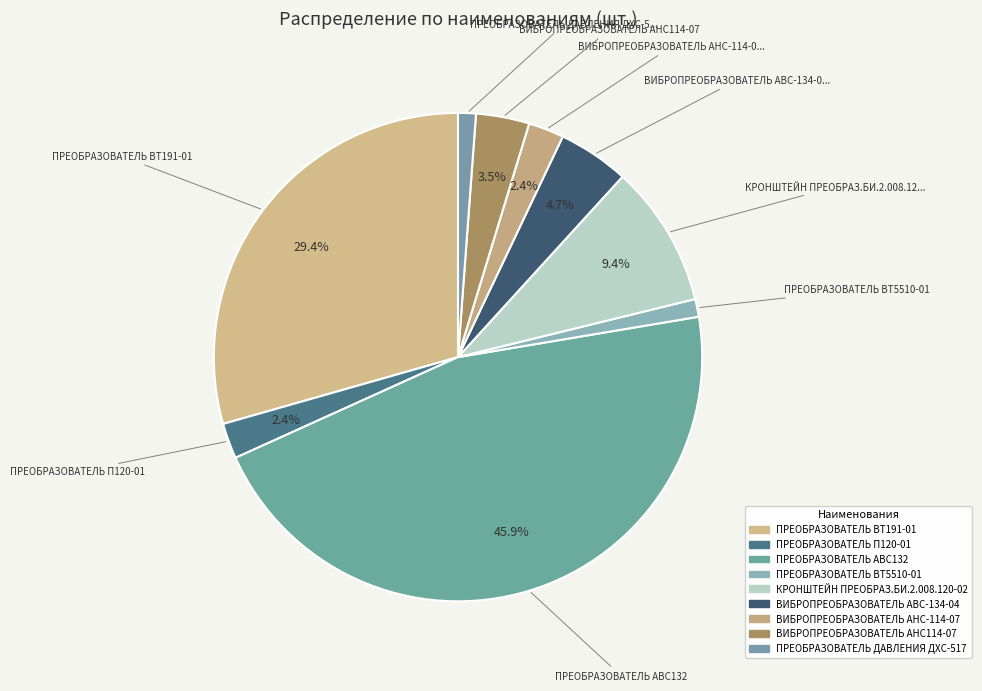

What percentage is the ПPEOБPAЗОВАТЕЛЬ ДАВЛЕНИЯ ДХС-517 slice, to the nearest percent?

1%